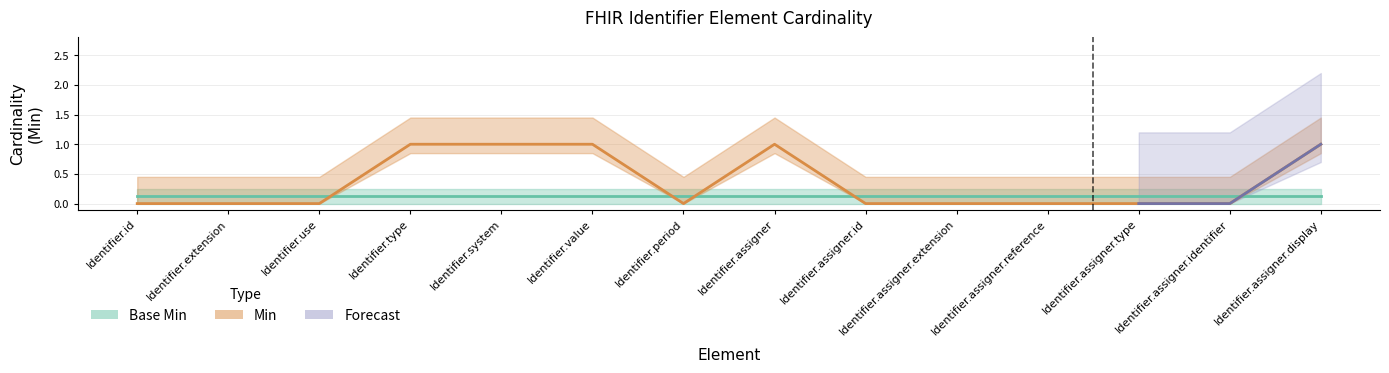

Which has a higher value, Identifier.id or Identifier.period?

Identifier.id